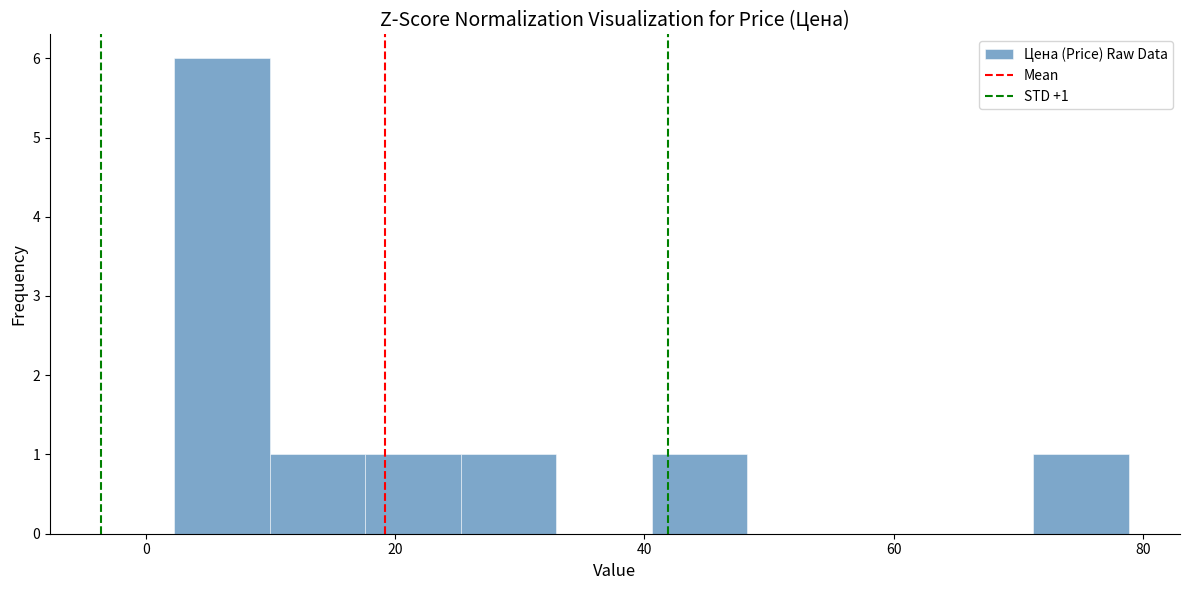

Read against the x-axis, roughly where is the centre of the tallest bar?

6